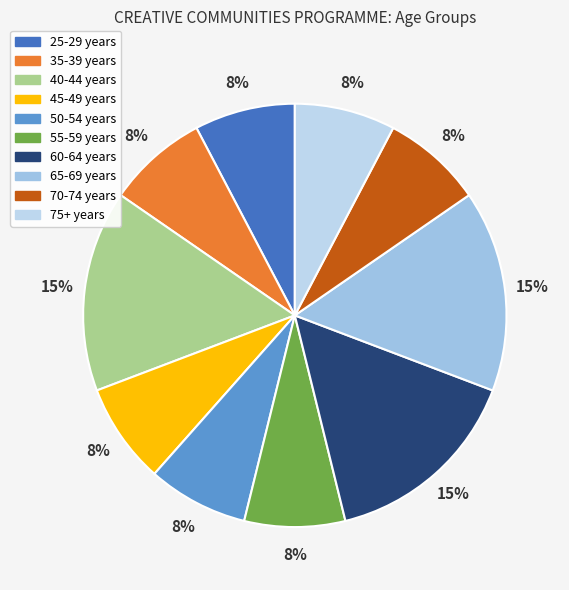

To the nearest percent, what portion does 40-44 years represent?

15%